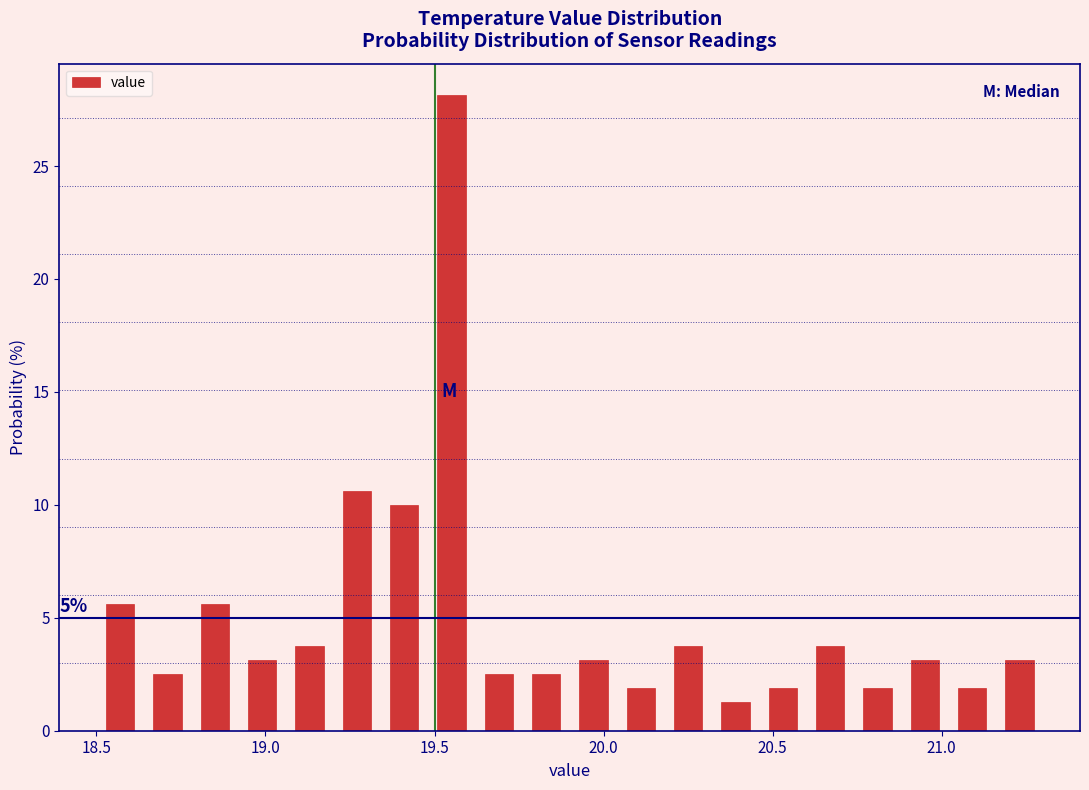

Read against the x-axis, roughly where is the centre of the tallest bar?

19.55